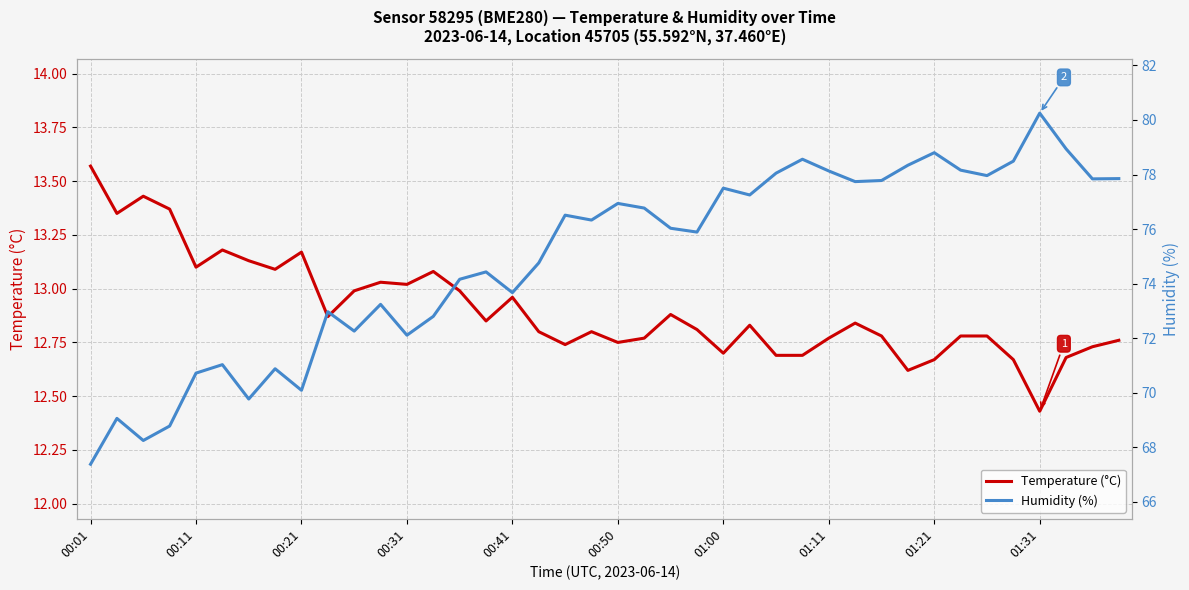

What is the label of the 30th point from the right?

10